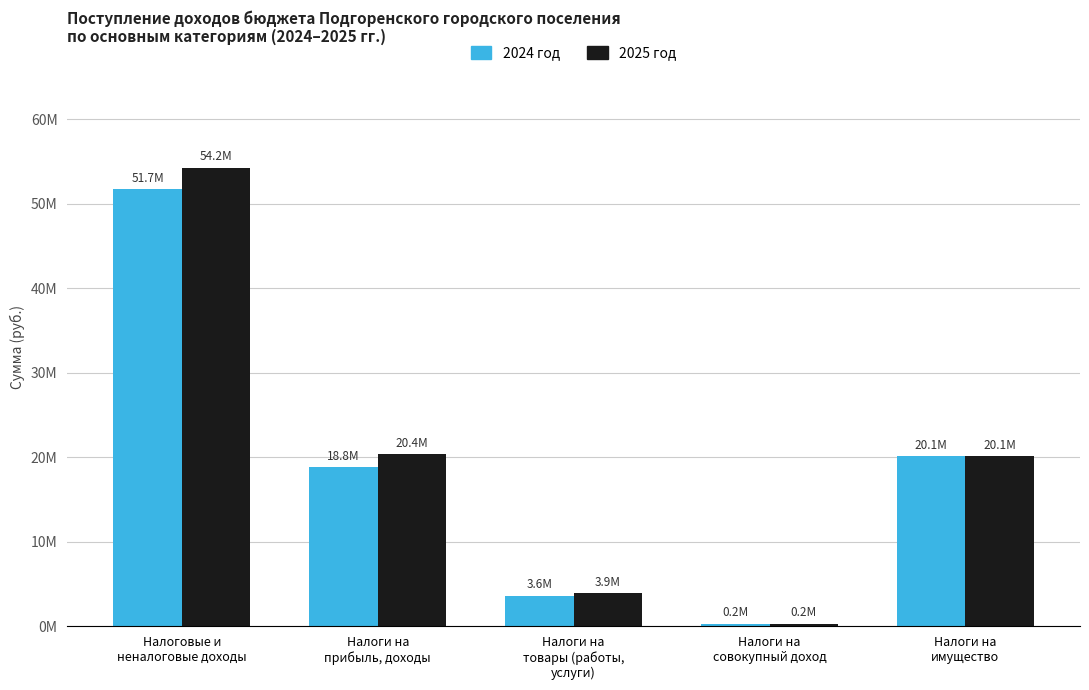

Is the value of 2024 год at Налоги на
совокупный доход greater than the value of 2025 год at Налоги на
совокупный доход?

No